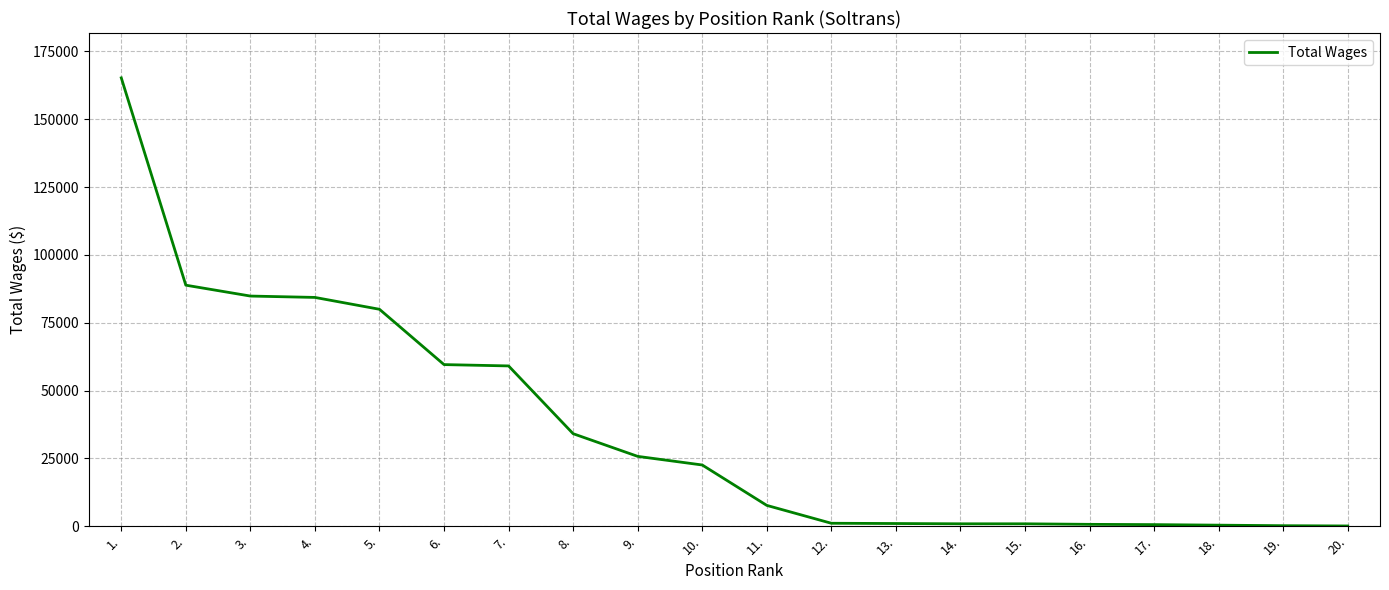

Is it true that the value at 9. is 39116?

False